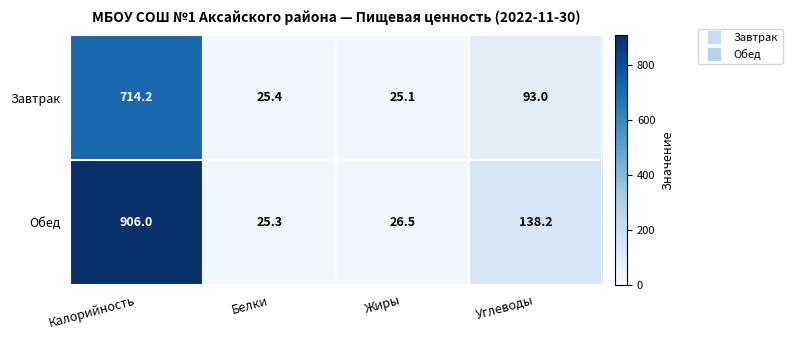

List the series in order of their overall mean, lowest first.

Завтрак, Обед